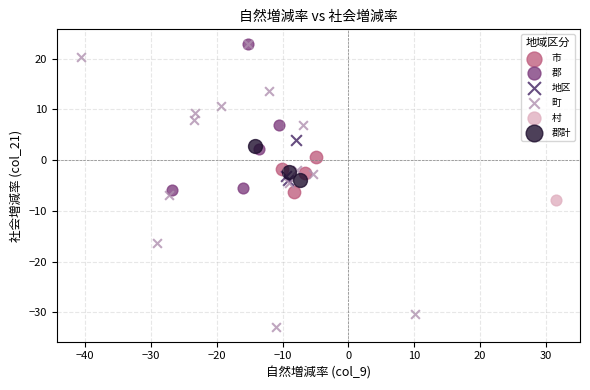

What are all the series names shown in the legend?

市, 郡, 地区, 町, 村, 郡計